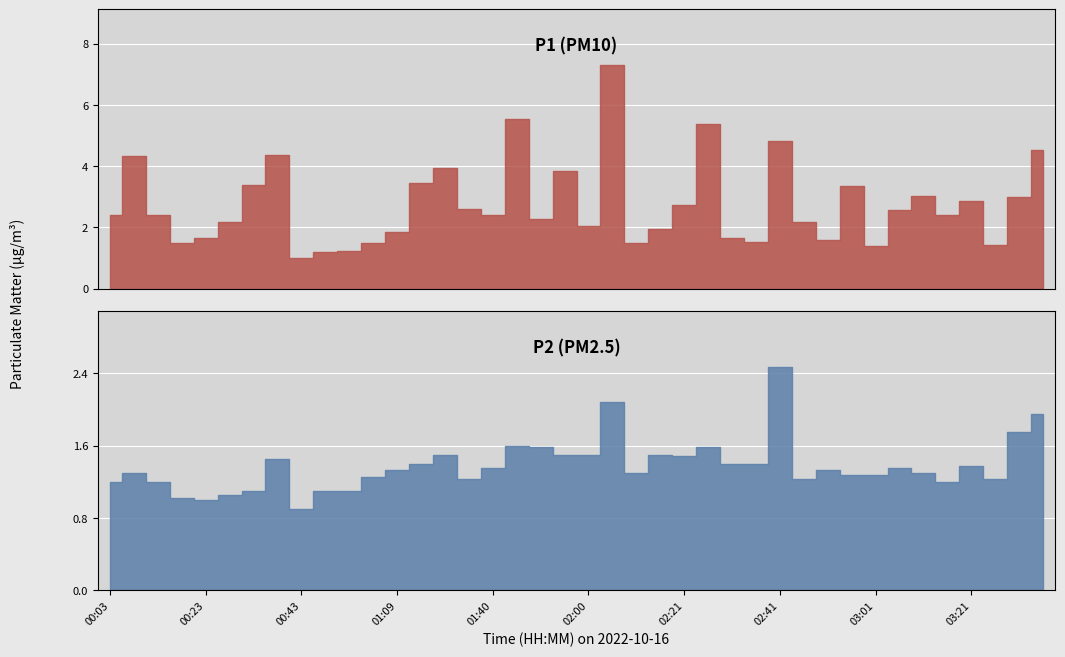

What is the total value across all series at 02:36?

2.9